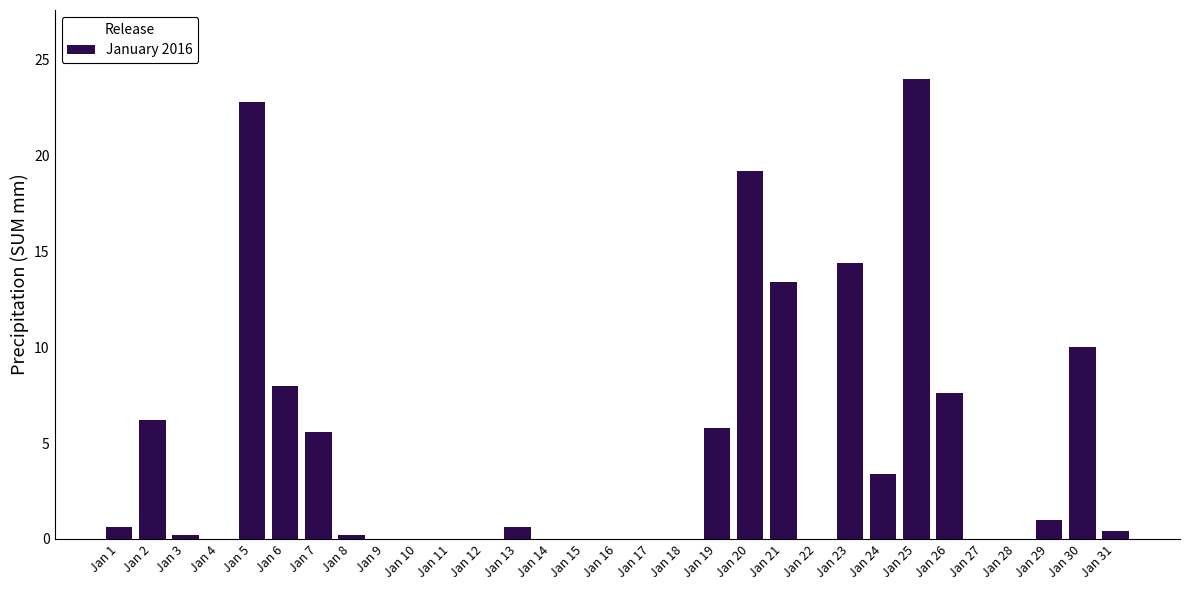

What is the sum of all values?

143.4